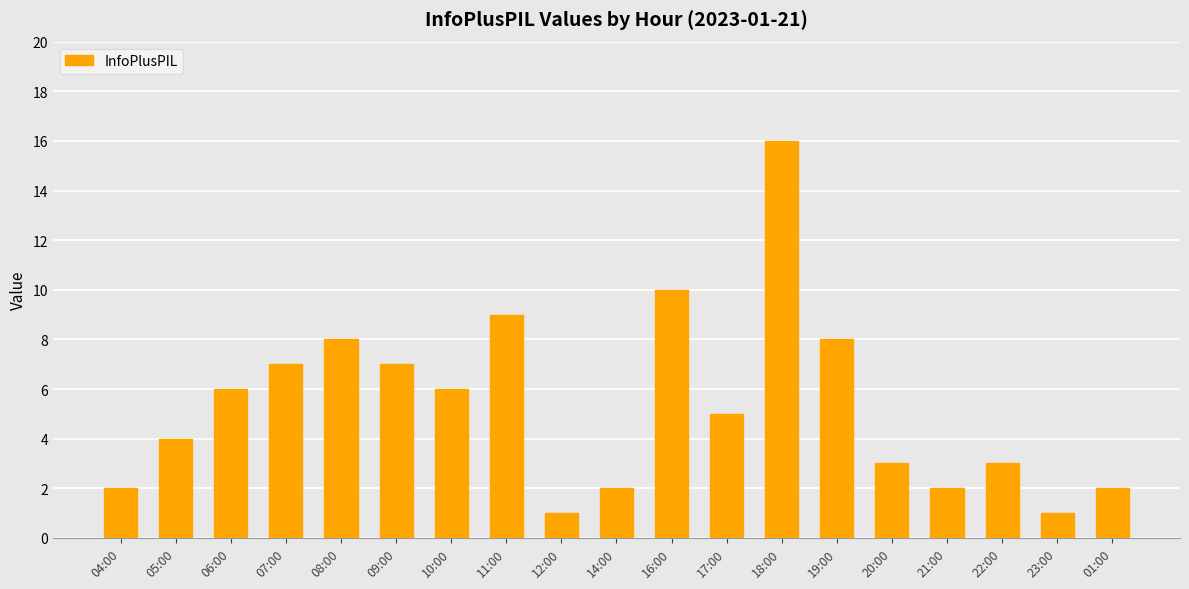

Reading left to right, what are all the values shown in this chart?

04:00=2	05:00=4	06:00=6	07:00=7	08:00=8	09:00=7	10:00=6	11:00=9	12:00=1	14:00=2	16:00=10	17:00=5	18:00=16	19:00=8	20:00=3	21:00=2	22:00=3	23:00=1	01:00=2